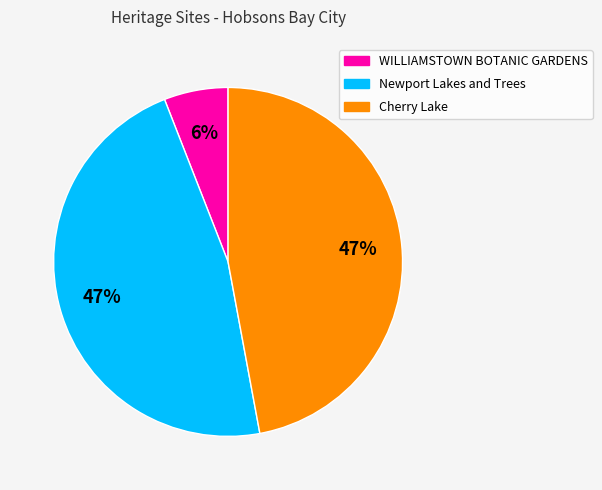

Which slice is the smallest?

WILLIAMSTOWN BOTANIC GARDENS